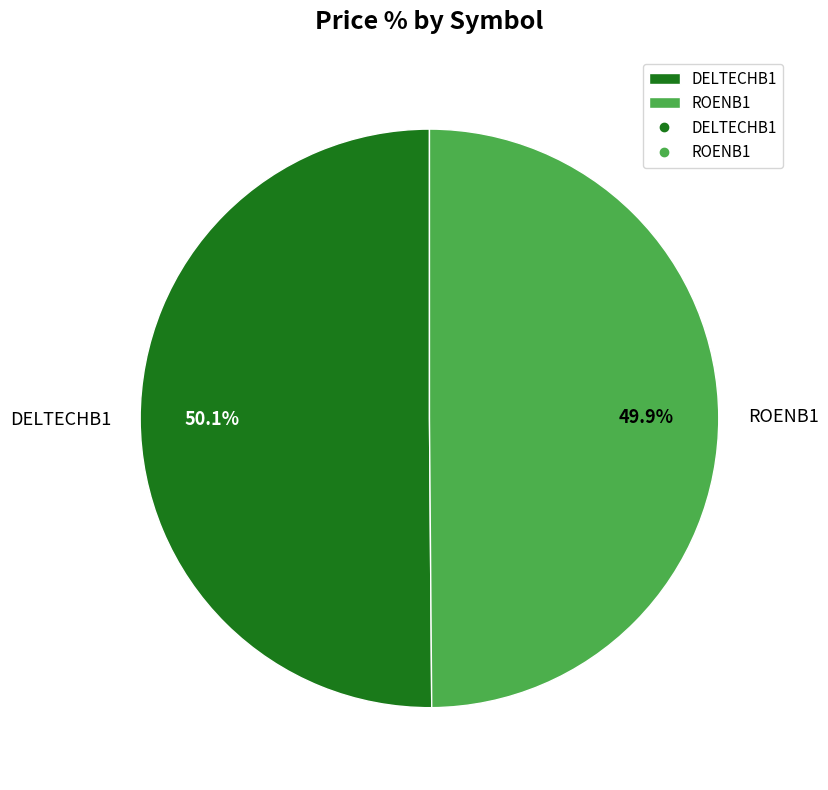

To the nearest percent, what percentage of the pie is DELTECHB1?

50%